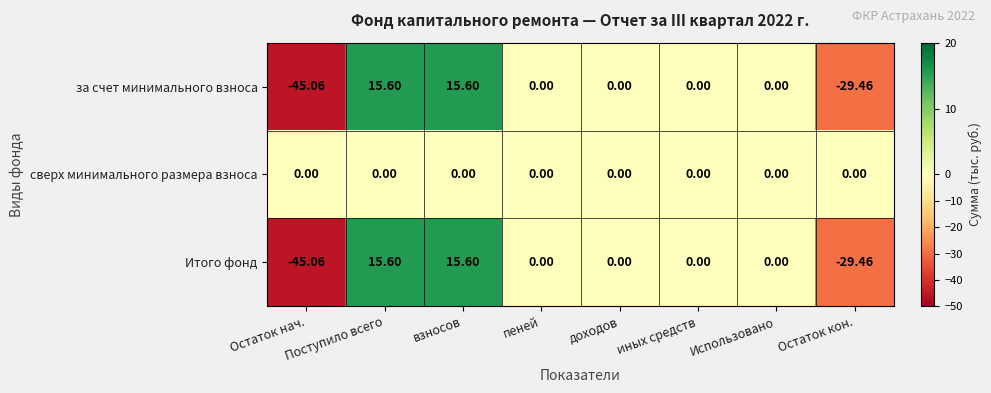

Is the value of за счет минимального взноса at взносов greater than the value of Итого фонд at Остаток кон.?

Yes